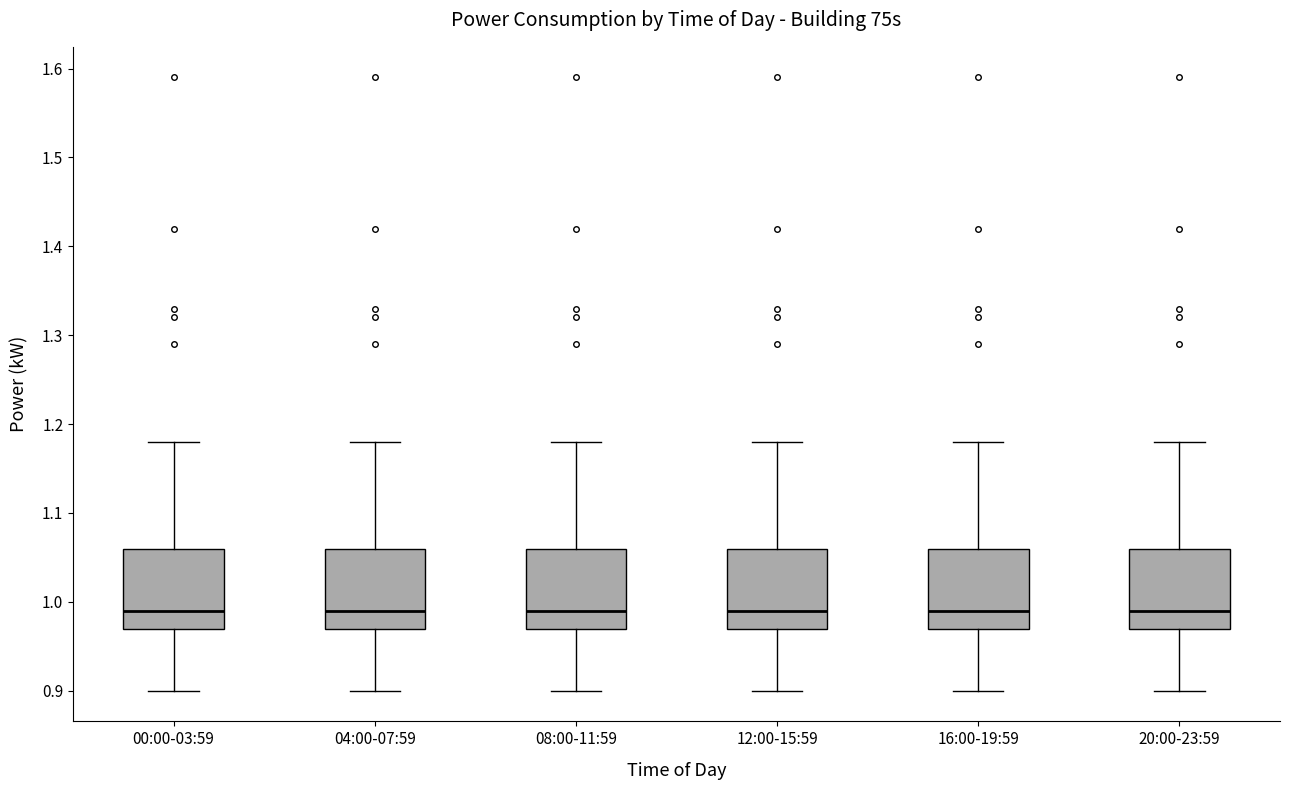

Reading left to right, transcribe this box plot: for each box, give where its median line is, the range the box spans, and where its two whiskers end, as read against the y-axis. The values are not printed on the chart, so give them approximately, as read against the axis.

00:00-03:59: median 0.99, box 0.97 to 1.06, whiskers 0.90 to 1.18
04:00-07:59: median 0.99, box 0.97 to 1.06, whiskers 0.90 to 1.18
08:00-11:59: median 0.99, box 0.97 to 1.06, whiskers 0.90 to 1.18
12:00-15:59: median 0.99, box 0.97 to 1.06, whiskers 0.90 to 1.18
16:00-19:59: median 0.99, box 0.97 to 1.06, whiskers 0.90 to 1.18
20:00-23:59: median 0.99, box 0.97 to 1.06, whiskers 0.90 to 1.18